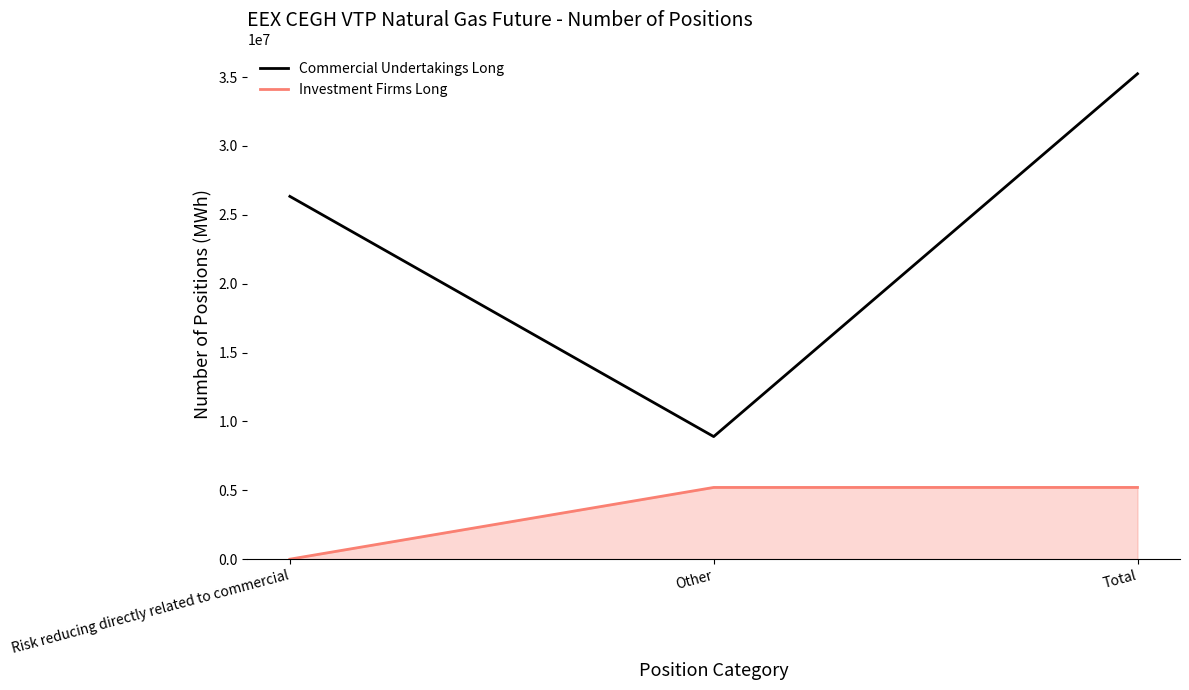

What is the sum of the Investment Firms Long values at Total and Risk reducing directly related to commercial?

5209684